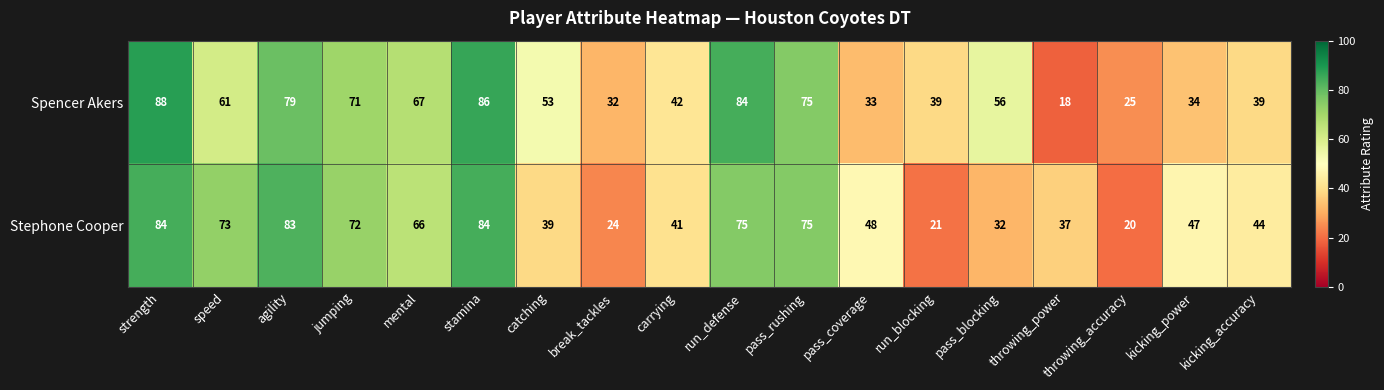

Rank the series at carrying from lowest to highest value.

Stephone Cooper, Spencer Akers